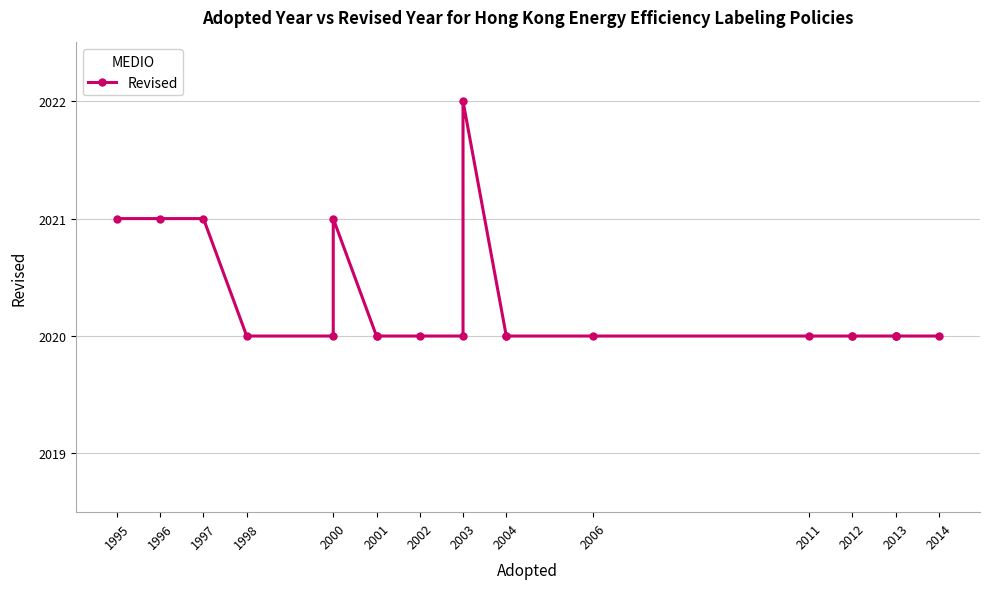

True or false: the data has more than 1 interior local peaks.

True